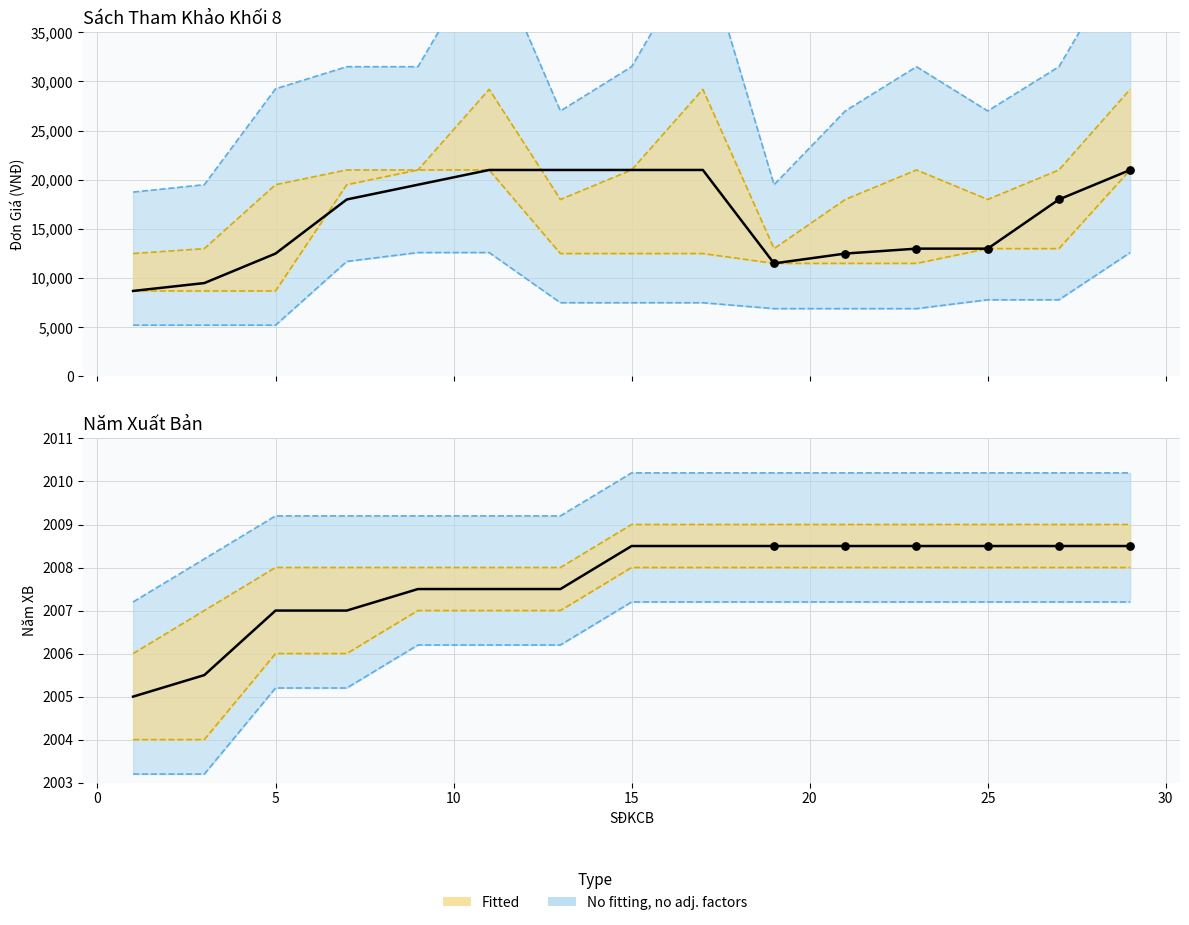

Which series has the largest Y range (max minus min)?

ĐƠN GIÁ (upper)